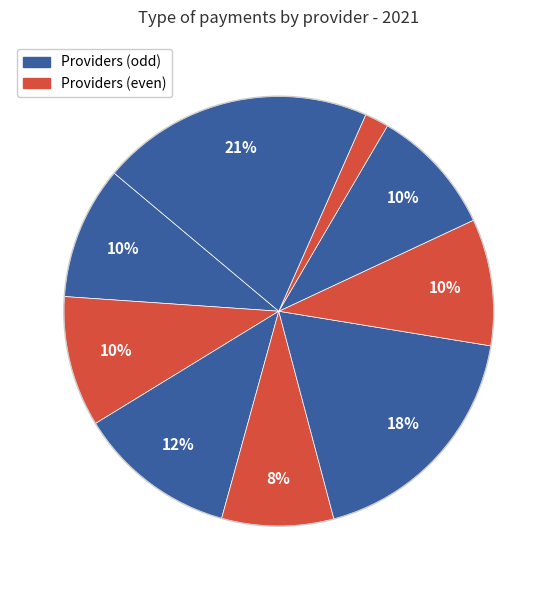

How many segments does this pie chart have?

9